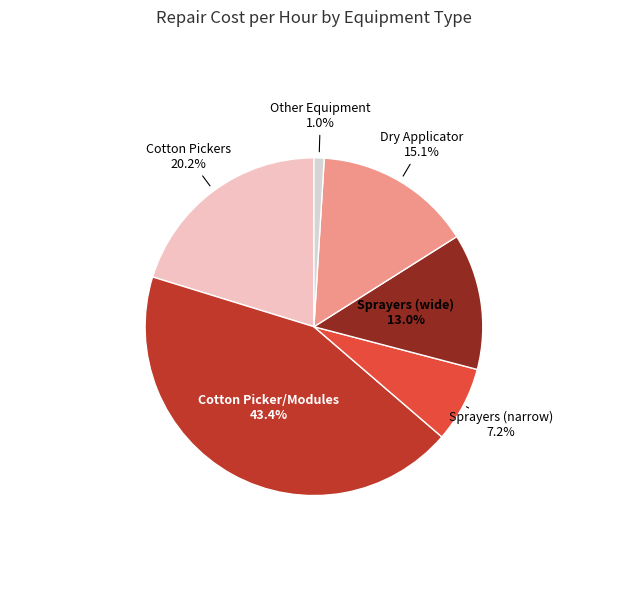

How many segments does this pie chart have?

6